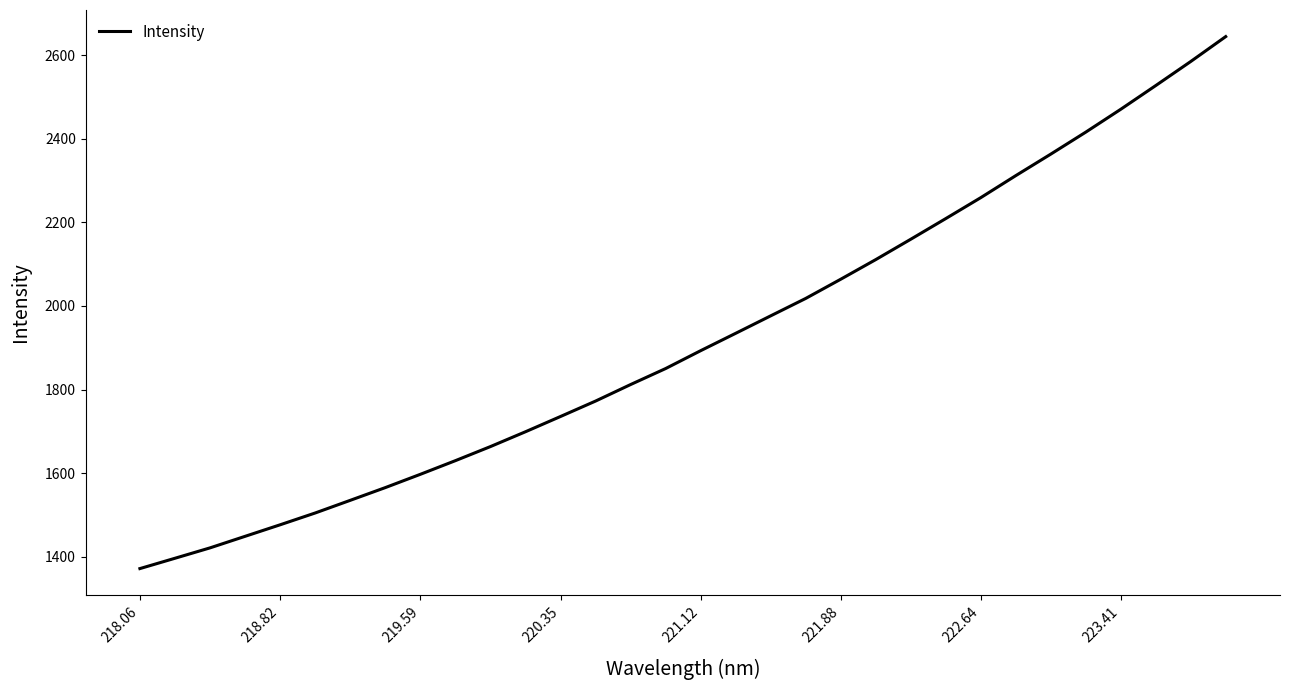

What is the difference between the maximum and minimum values?

1271.9